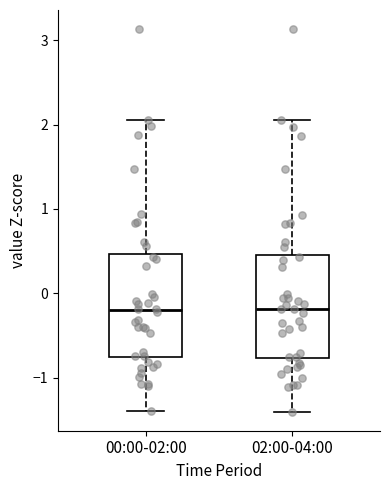

Reading left to right, transcribe this box plot: for each box, give where its median line is, the range the box spans, and where its two whiskers end, as read against the y-axis. The values are not printed on the chart, so give them approximately, as read against the axis.

00:00-02:00: median -0.2, box -0.8 to 0.5, whiskers -1.4 to 2.1
02:00-04:00: median -0.2, box -0.8 to 0.5, whiskers -1.4 to 2.1